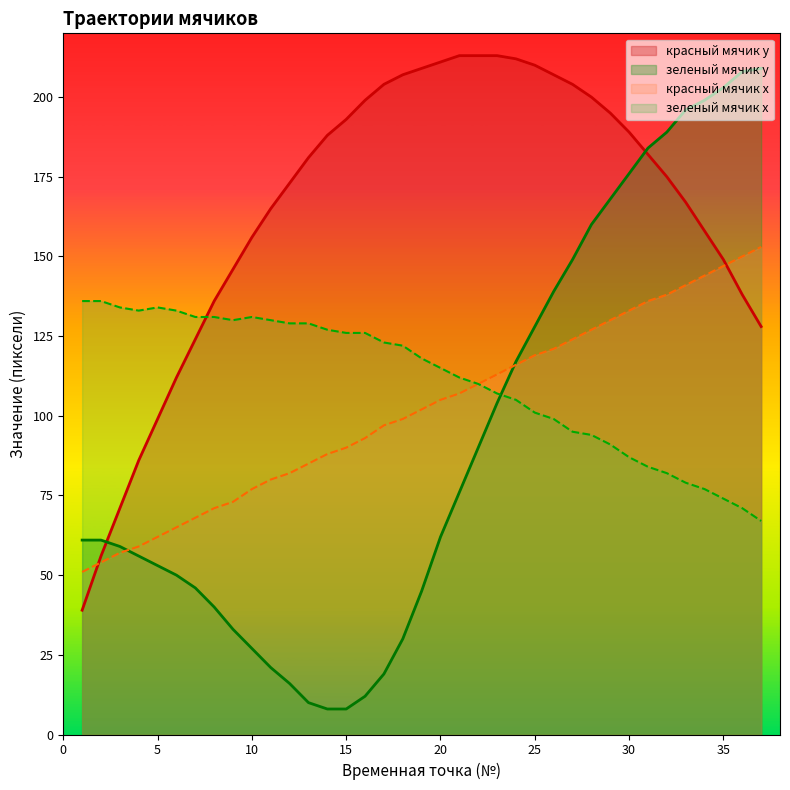

What is the difference between the highest and lowest values at 18?

177